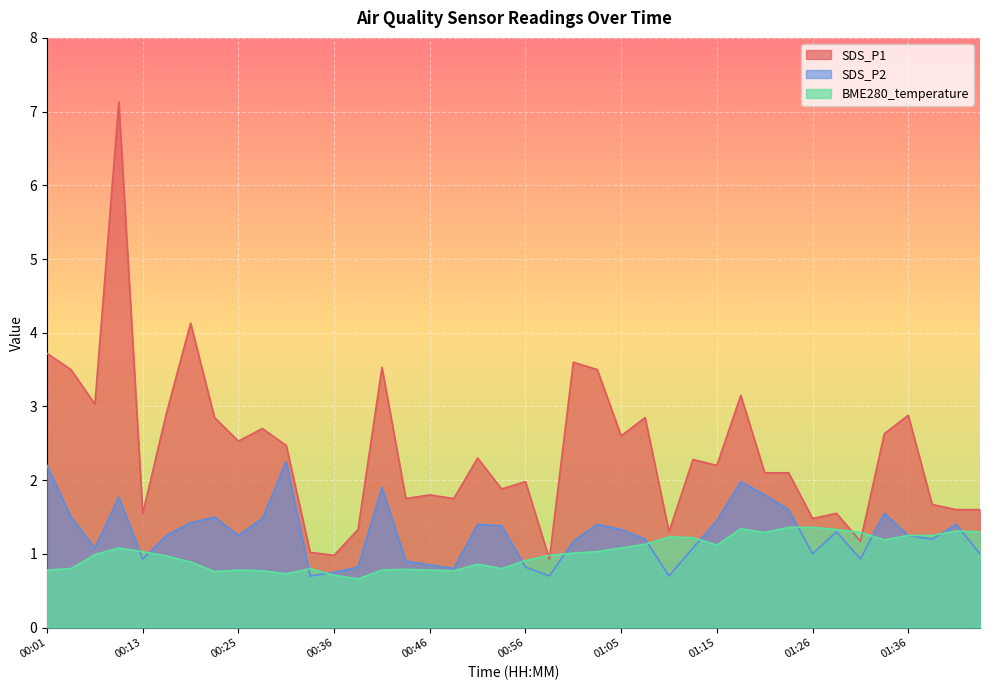

What is the value of the SDS_P2 point at the 16th from the left?

0.9